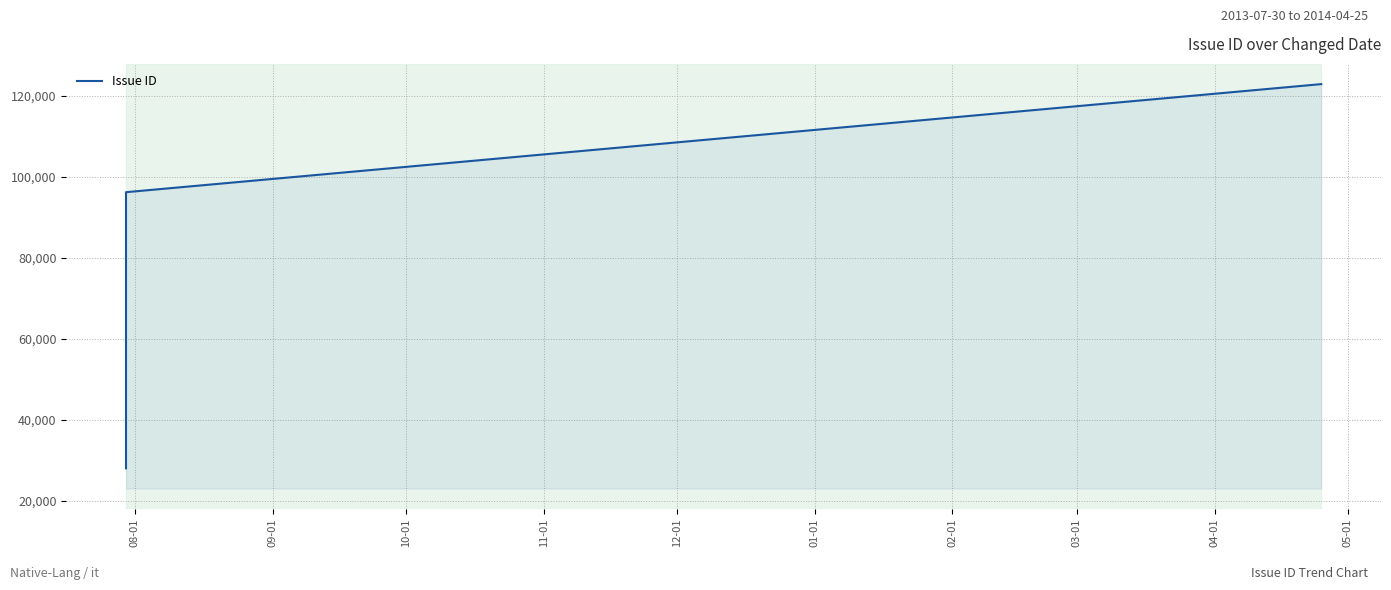

Reading right to left, what are all the values shown in this chart?

122945	96233	27983